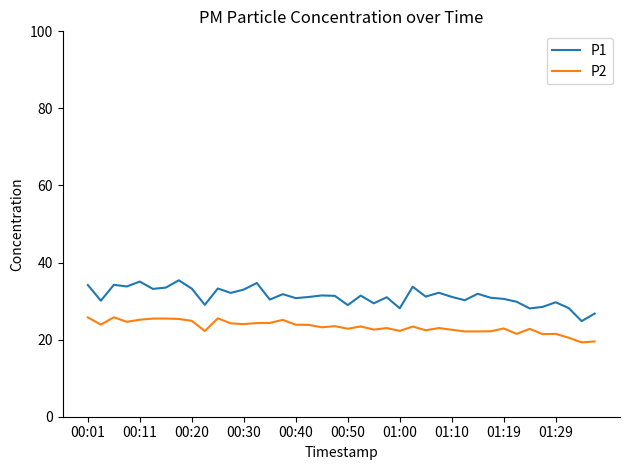

What is the lowest value of the P2 series?

19.3